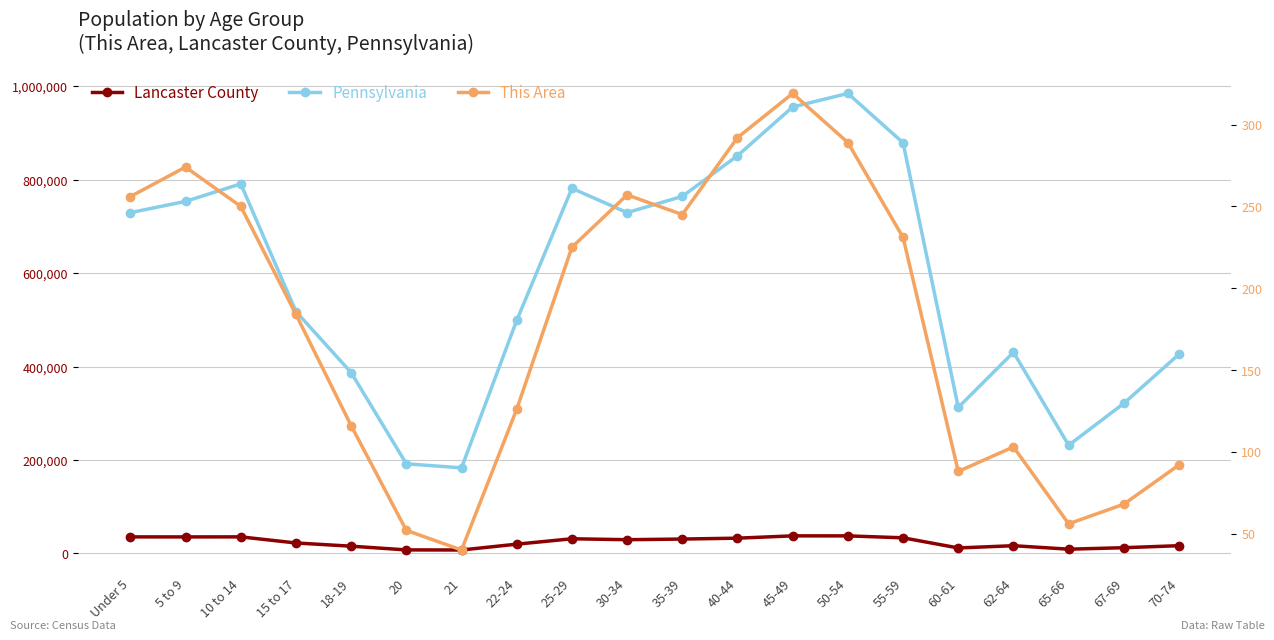

In This Area, how many points are higher than both neighbors (excluding endpoints)?

4